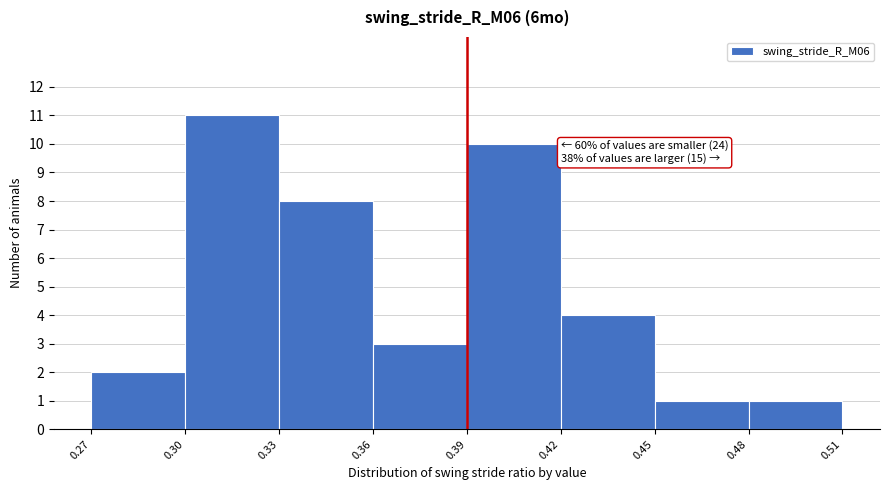

Over which range of the x-axis is the bar tallest?

0.30 to 0.33